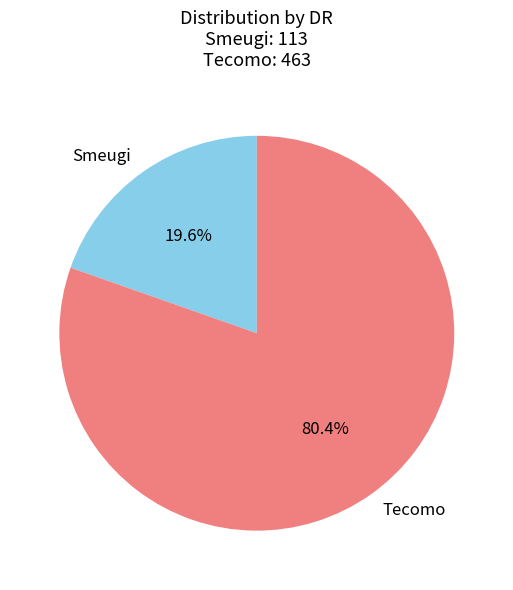

Is it true that Tecomo is 68% of the pie?

False